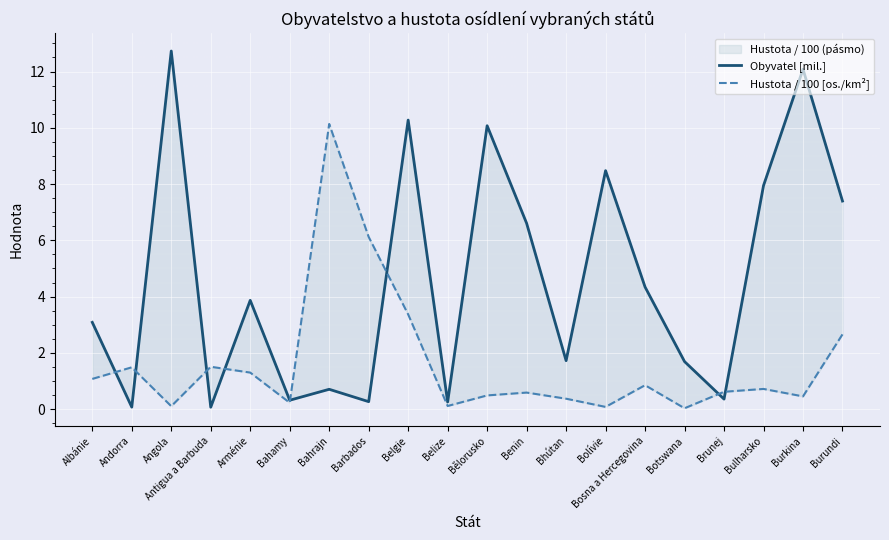

At which category does Obyvatel [mil.] reach its first local peak?

Angola